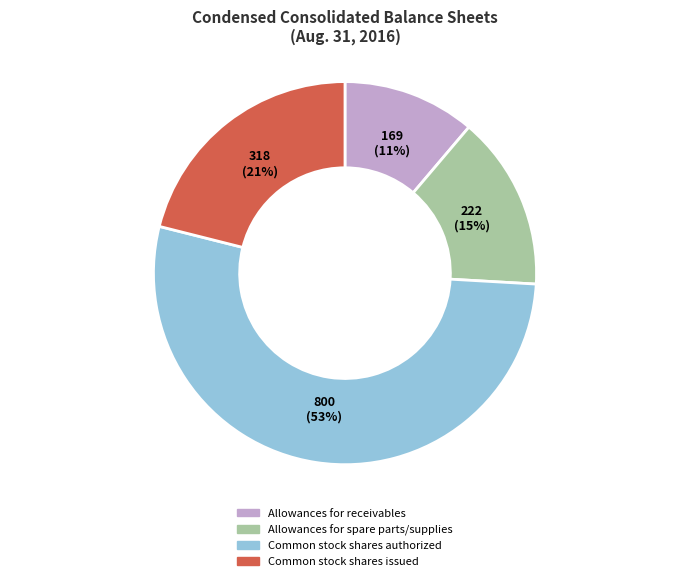

Is there a majority slice in this chart?

Yes